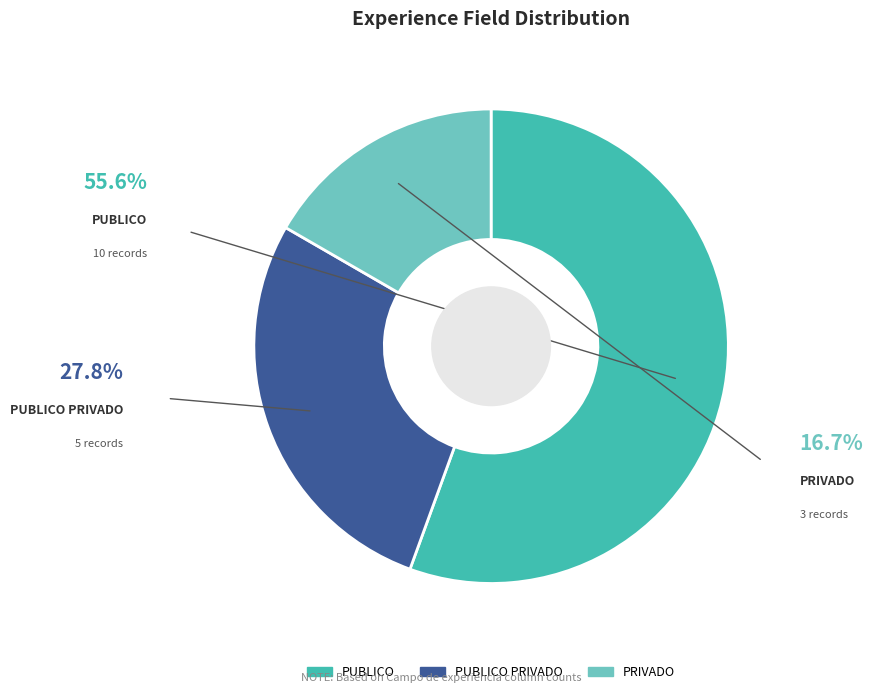

Is there any slice that represents more than half of the pie?

Yes